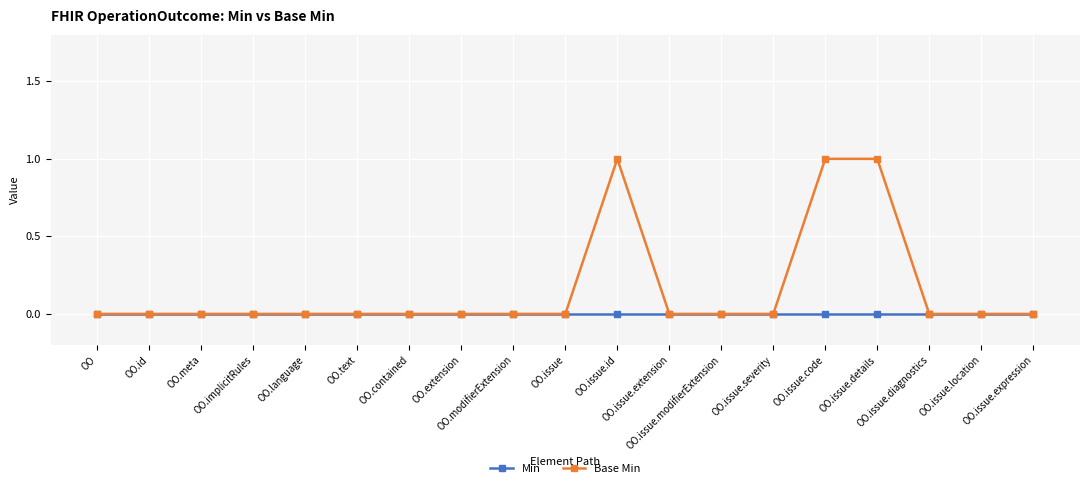

Is this an area chart (filled region under the line)?

No